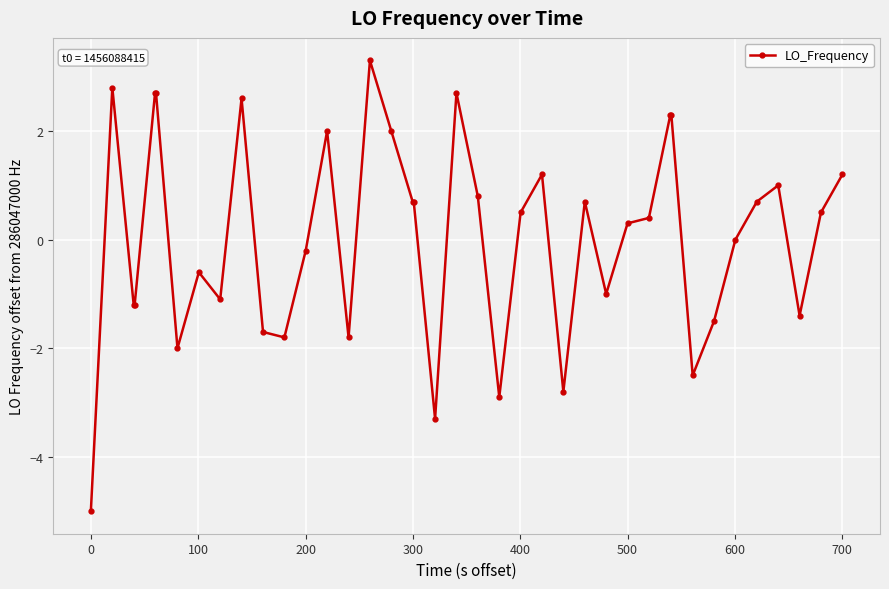

What is the difference between the second highest and second lowest values?

6.1